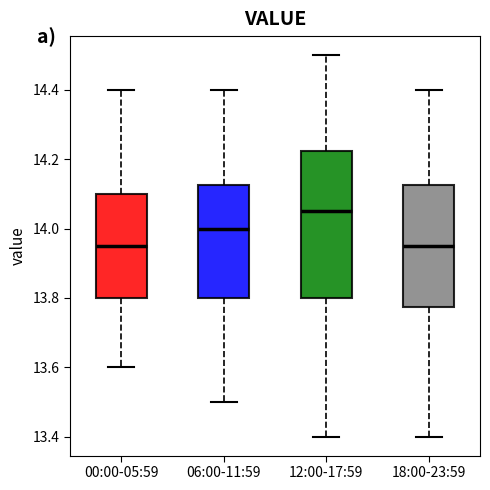

Where does the upper whisker of the box for 12:00-17:59 end on the y-axis? The values are not printed on the chart, so give them approximately, as read against the axis.

14.50